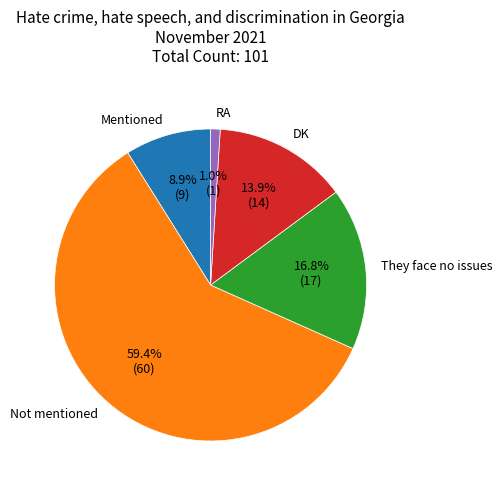

To the nearest percent, what portion does They face no issues represent?

17%